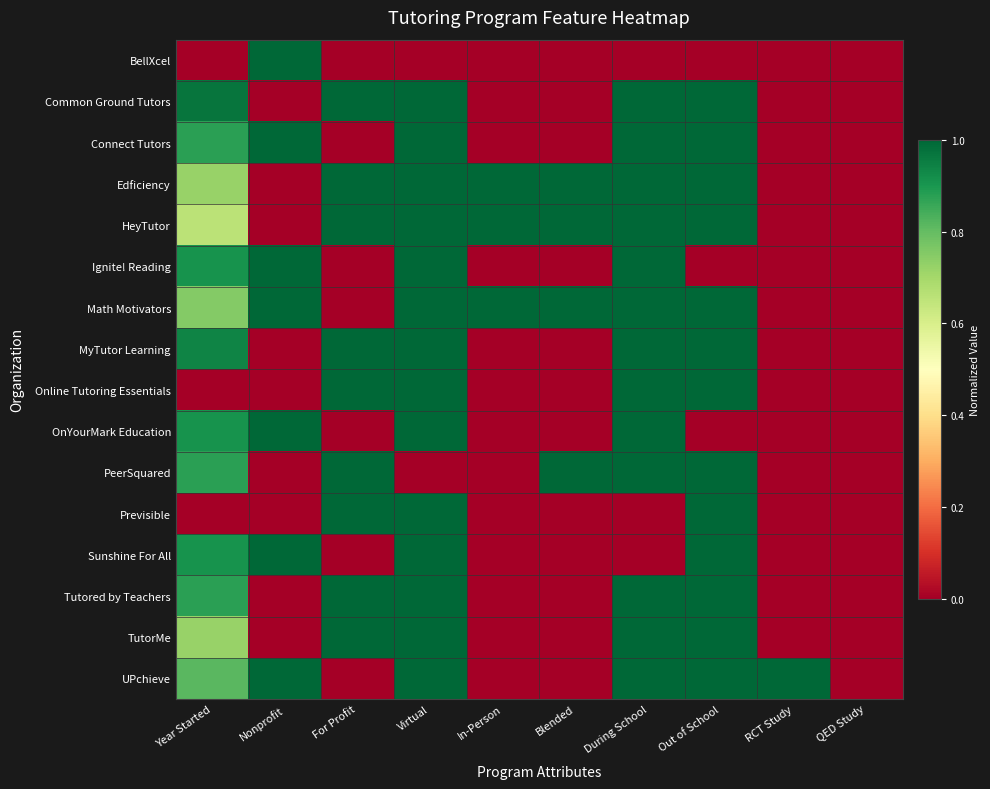

Reading left to right, transcribe all the data shown in this chart.

BellXcel: Year Started=0.0	Nonprofit=1.0	For Profit=0.0	Virtual=0.0	In-Person=0.0	Blended=0.0	During School=0.0	Out of School=0.0	RCT Study=0.0	QED Study=0.0
Common Ground Tutors: Year Started=1.0	Nonprofit=0.0	For Profit=1.0	Virtual=1.0	In-Person=0.0	Blended=0.0	During School=1.0	Out of School=1.0	RCT Study=0.0	QED Study=0.0
Connect Tutors: Year Started=0.9	Nonprofit=1.0	For Profit=0.0	Virtual=1.0	In-Person=0.0	Blended=0.0	During School=1.0	Out of School=1.0	RCT Study=0.0	QED Study=0.0
Edficiency: Year Started=0.7	Nonprofit=0.0	For Profit=1.0	Virtual=1.0	In-Person=1.0	Blended=1.0	During School=1.0	Out of School=1.0	RCT Study=0.0	QED Study=0.0
HeyTutor: Year Started=0.7	Nonprofit=0.0	For Profit=1.0	Virtual=1.0	In-Person=1.0	Blended=1.0	During School=1.0	Out of School=1.0	RCT Study=0.0	QED Study=0.0
Ignite! Reading: Year Started=0.9	Nonprofit=1.0	For Profit=0.0	Virtual=1.0	In-Person=0.0	Blended=0.0	During School=1.0	Out of School=0.0	RCT Study=0.0	QED Study=0.0
Math Motivators: Year Started=0.8	Nonprofit=1.0	For Profit=0.0	Virtual=1.0	In-Person=1.0	Blended=1.0	During School=1.0	Out of School=1.0	RCT Study=0.0	QED Study=0.0
MyTutor Learning: Year Started=0.9	Nonprofit=0.0	For Profit=1.0	Virtual=1.0	In-Person=0.0	Blended=0.0	During School=1.0	Out of School=1.0	RCT Study=0.0	QED Study=0.0
Online Tutoring Essentials: Year Started=0.0	Nonprofit=0.0	For Profit=1.0	Virtual=1.0	In-Person=0.0	Blended=0.0	During School=1.0	Out of School=1.0	RCT Study=0.0	QED Study=0.0
OnYourMark Education: Year Started=0.9	Nonprofit=1.0	For Profit=0.0	Virtual=1.0	In-Person=0.0	Blended=0.0	During School=1.0	Out of School=0.0	RCT Study=0.0	QED Study=0.0
PeerSquared: Year Started=0.9	Nonprofit=0.0	For Profit=1.0	Virtual=0.0	In-Person=0.0	Blended=1.0	During School=1.0	Out of School=1.0	RCT Study=0.0	QED Study=0.0
Previsible: Year Started=0.0	Nonprofit=0.0	For Profit=1.0	Virtual=1.0	In-Person=0.0	Blended=0.0	During School=0.0	Out of School=1.0	RCT Study=0.0	QED Study=0.0
Sunshine For All: Year Started=0.9	Nonprofit=1.0	For Profit=0.0	Virtual=1.0	In-Person=0.0	Blended=0.0	During School=0.0	Out of School=1.0	RCT Study=0.0	QED Study=0.0
Tutored by Teachers: Year Started=0.9	Nonprofit=0.0	For Profit=1.0	Virtual=1.0	In-Person=0.0	Blended=0.0	During School=1.0	Out of School=1.0	RCT Study=0.0	QED Study=0.0
TutorMe: Year Started=0.7	Nonprofit=0.0	For Profit=1.0	Virtual=1.0	In-Person=0.0	Blended=0.0	During School=1.0	Out of School=1.0	RCT Study=0.0	QED Study=0.0
UPchieve: Year Started=0.8	Nonprofit=1.0	For Profit=0.0	Virtual=1.0	In-Person=0.0	Blended=0.0	During School=1.0	Out of School=1.0	RCT Study=1.0	QED Study=0.0